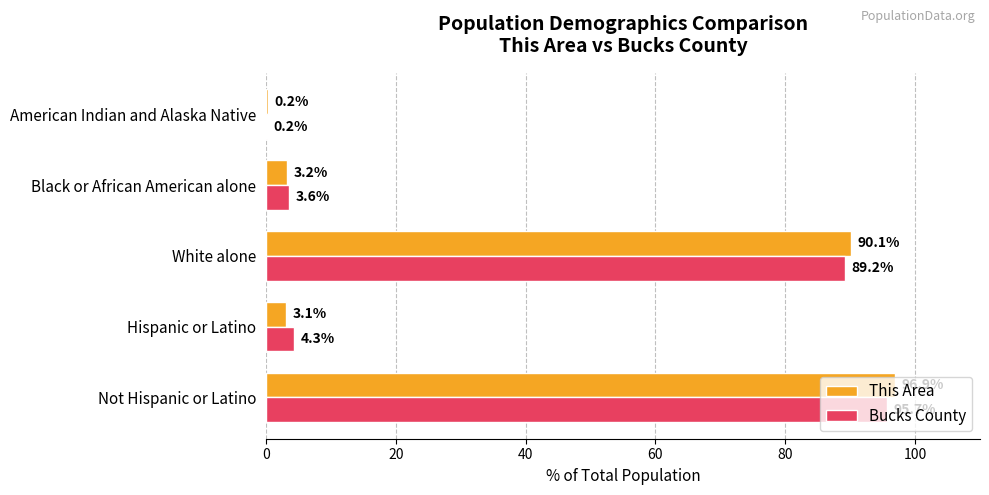

What value does the This Area series have at Not Hispanic or Latino?

96.9